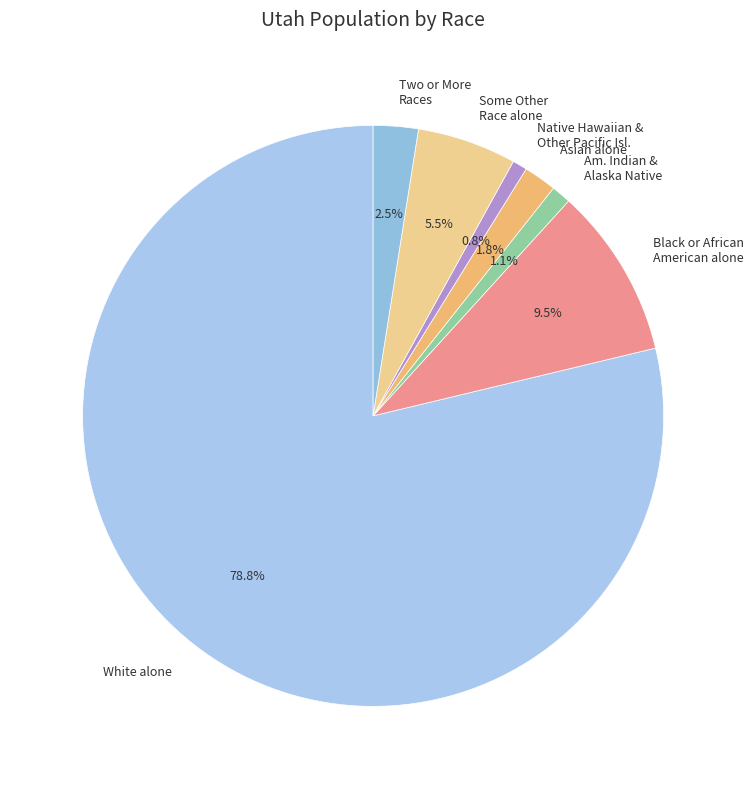

Is there any slice that represents more than half of the pie?

Yes